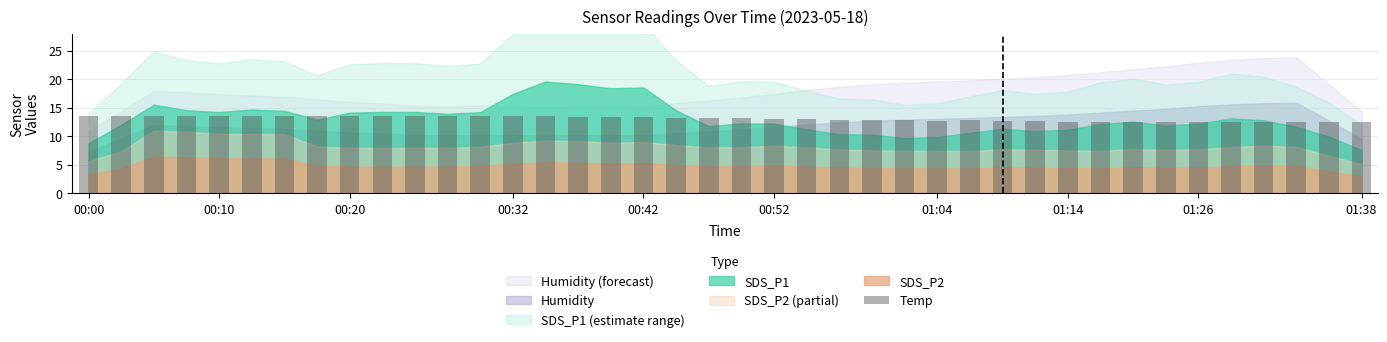

What is the difference between the maximum and minimum values?

1.2